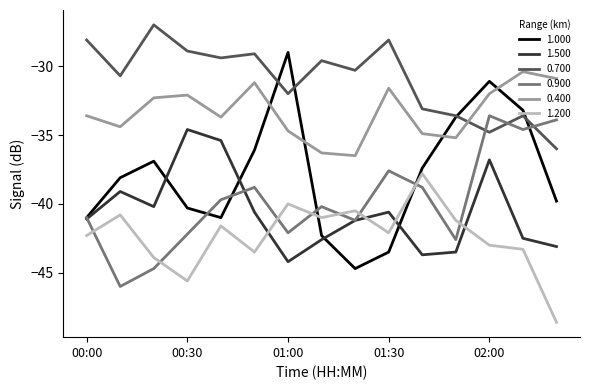

What is the minimum value shown in the chart?

-48.6